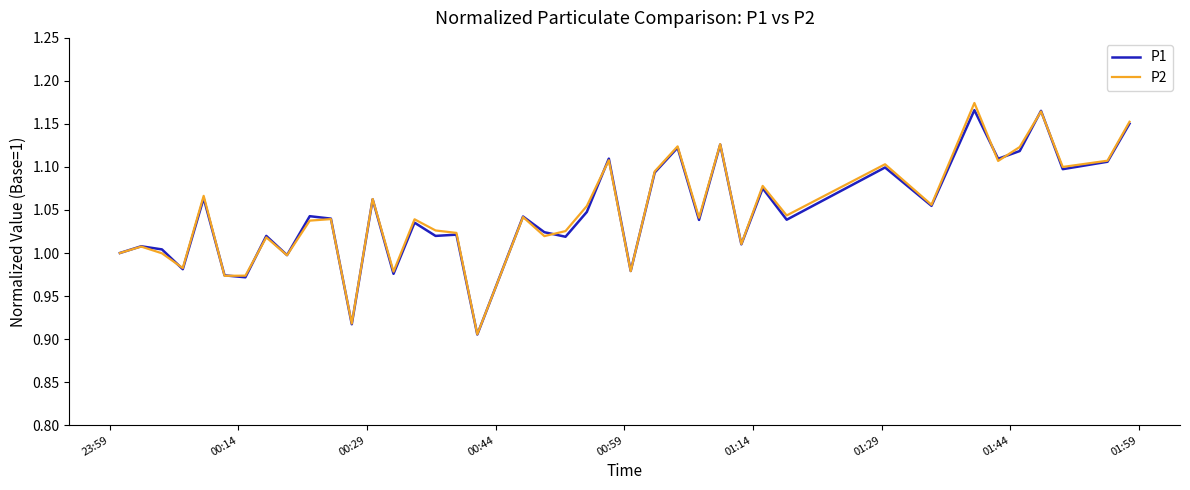

How many lines are shown in the chart?

2